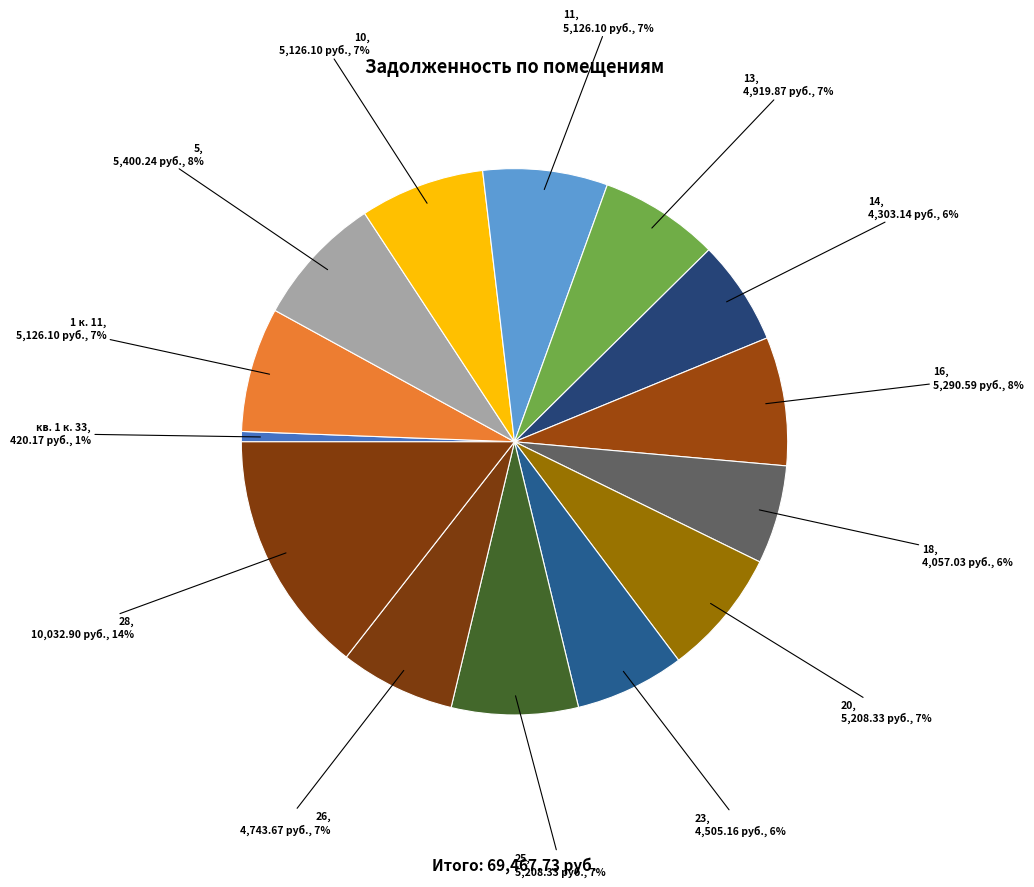

How many slices are in this pie chart?

14